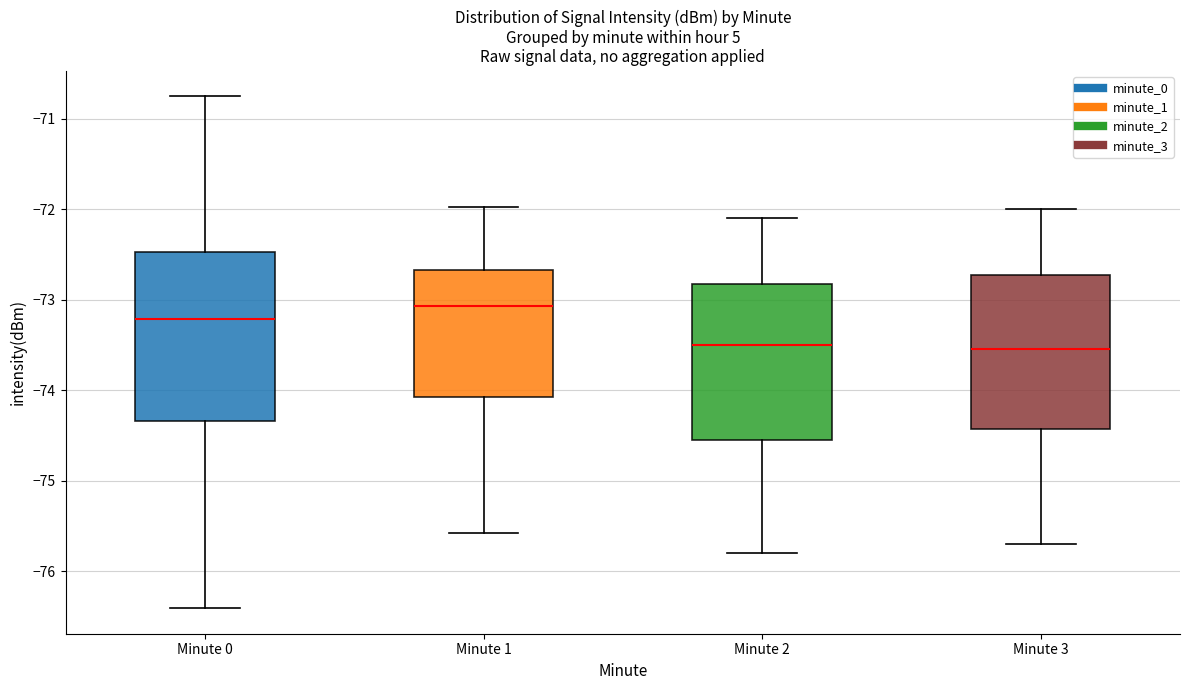

Reading left to right, read every box against the y-axis: the position of its median line, the range the box covers, and the ends of its whiskers. The values are not printed on the chart, so give them approximately, as read against the axis.

Minute 0: median -73.2, box -74.3 to -72.5, whiskers -76.4 to -70.8
Minute 1: median -73.1, box -74.1 to -72.7, whiskers -75.6 to -72.0
Minute 2: median -73.5, box -74.5 to -72.8, whiskers -75.8 to -72.1
Minute 3: median -73.5, box -74.4 to -72.7, whiskers -75.7 to -72.0